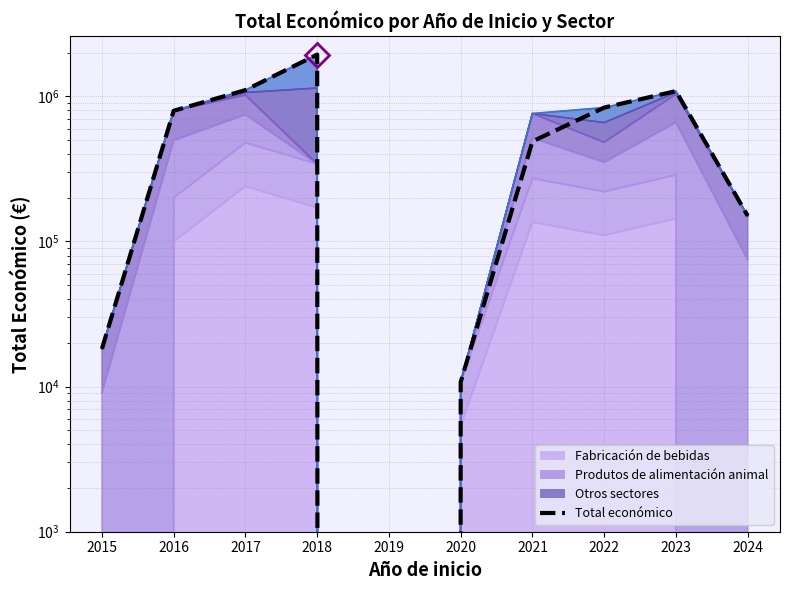

Reading right to left, what are all the values shown in this chart?

2024=150000	2023=1087228	2022=836513	2021=489288	2020=10750	2019=0	2018=1939904	2017=1104109	2016=795238	2015=18200